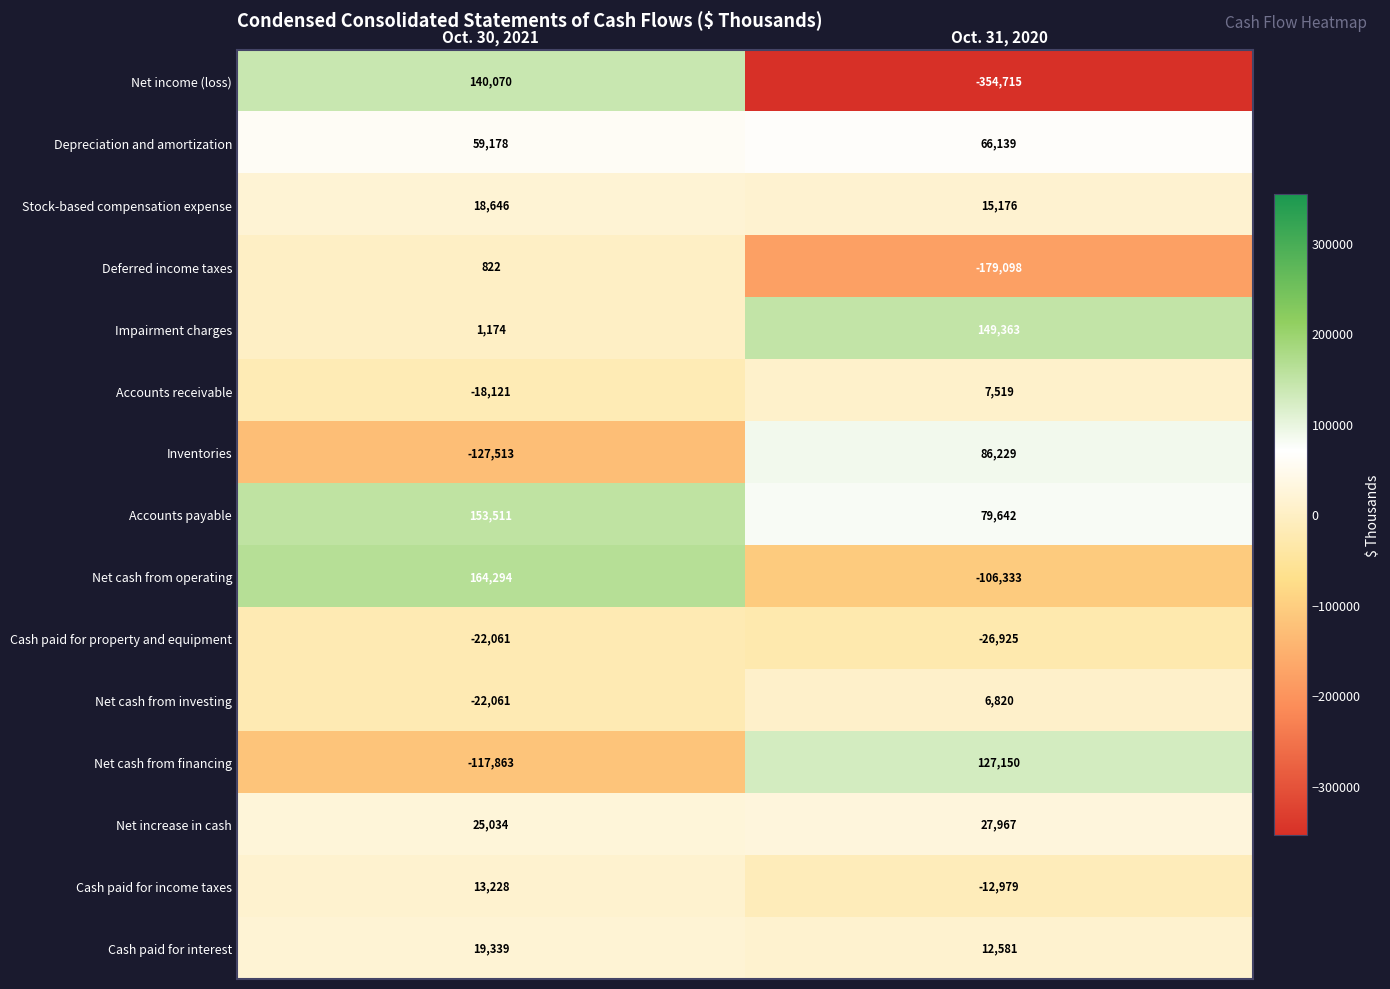

Reading left to right, extract all data points from this chart.

Net income (loss): 140070	-354715
Depreciation and amortization: 59178	66139
Stock-based compensation expense: 18646	15176
Deferred income taxes: 822	-179098
Impairment charges: 1174	149363
Accounts receivable: -18121	7519
Inventories: -127513	86229
Accounts payable: 153511	79642
Net cash from operating: 164294	-106333
Cash paid for property and equipment: -22061	-26925
Net cash from investing: -22061	6820
Net cash from financing: -117863	127150
Net increase in cash: 25034	27967
Cash paid for income taxes: 13228	-12979
Cash paid for interest: 19339	12581